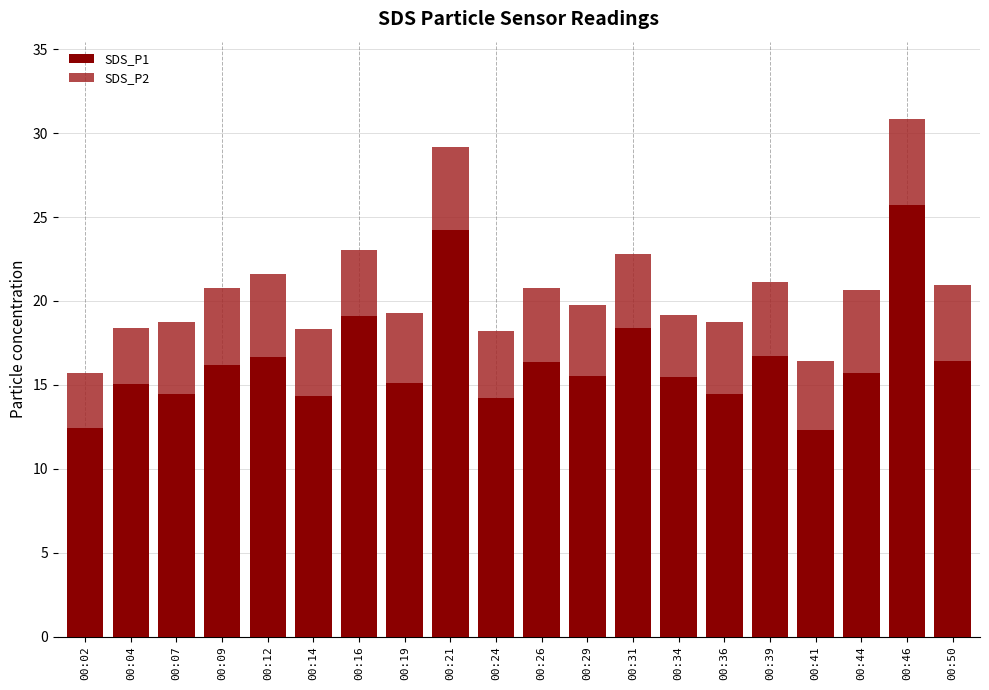

What is the average value of the SDS_P1 series?

16.4